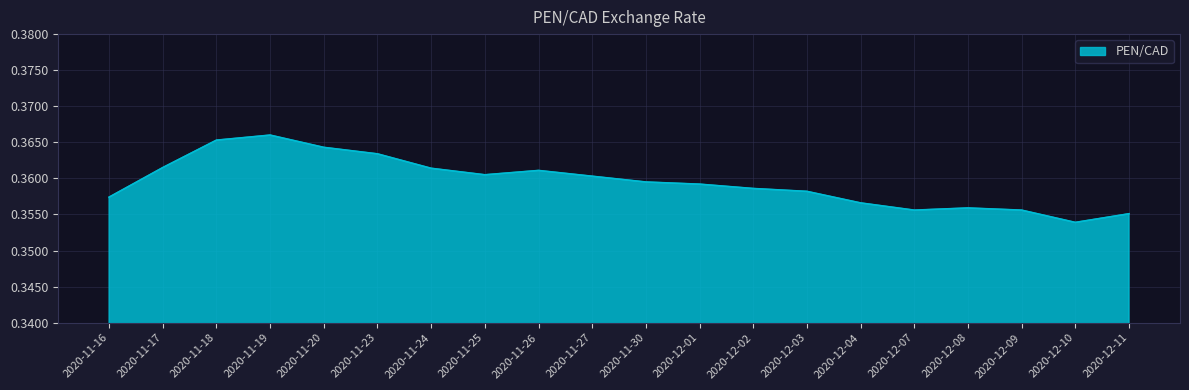

At which category does the data reach its first local valley?

2020-11-25